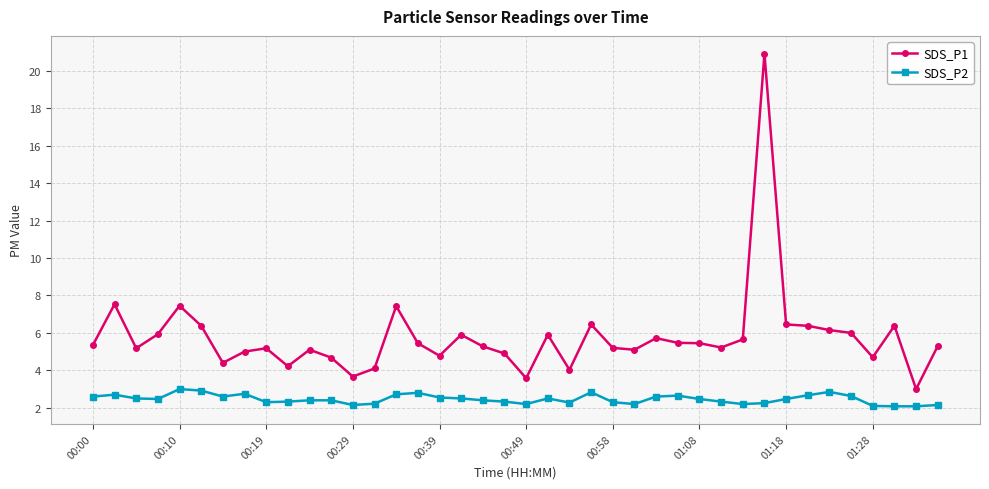

What is the difference between the maximum and second lowest values in the SDS_P2 series?

0.9